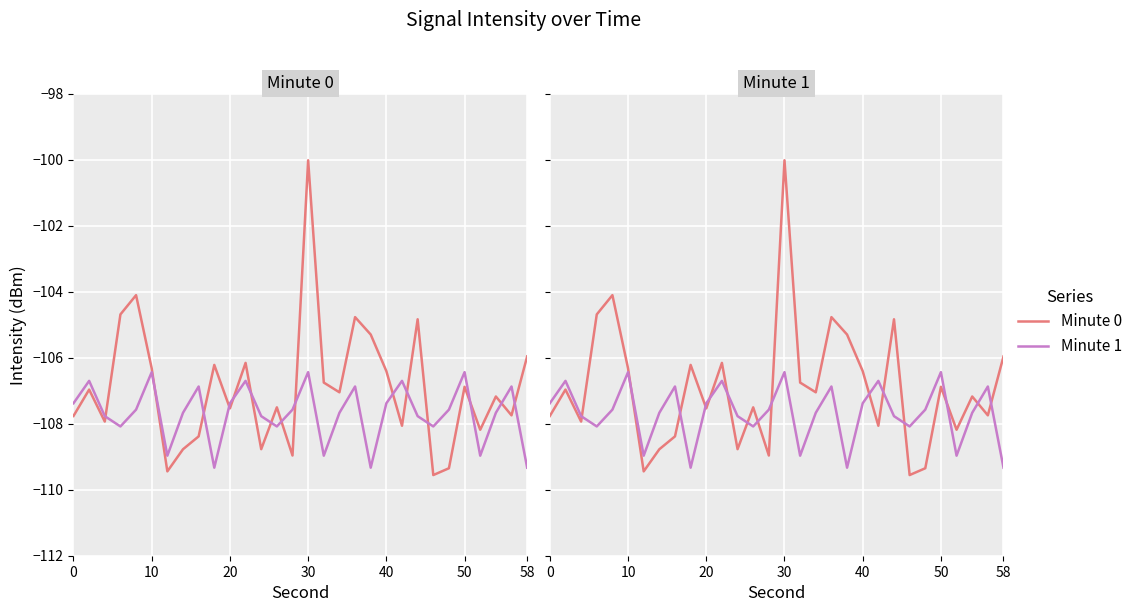

The value of Minute 1 at 27 is -34.9. True or false?

False